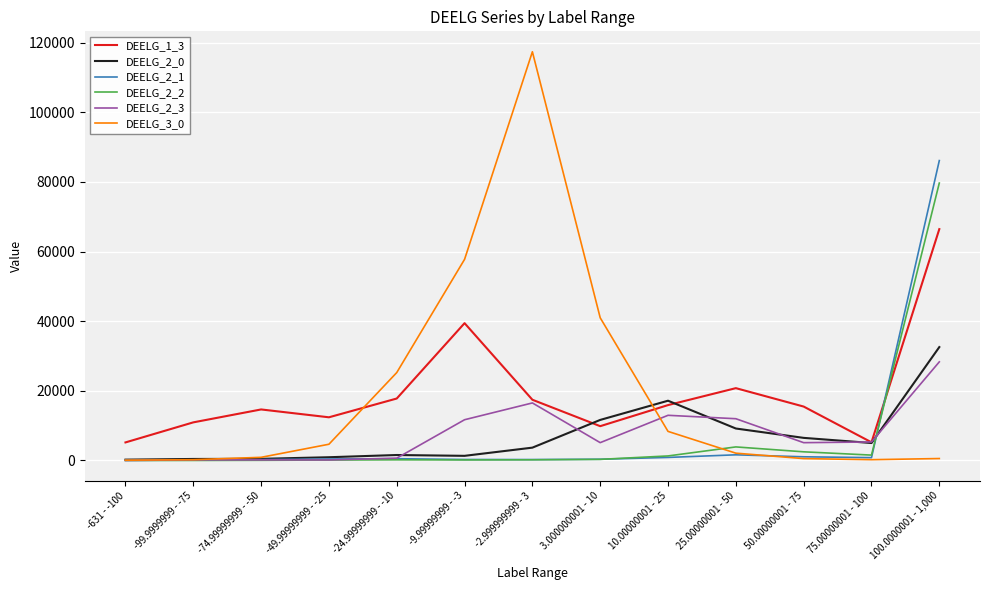

What is the greatest value displayed?

117362